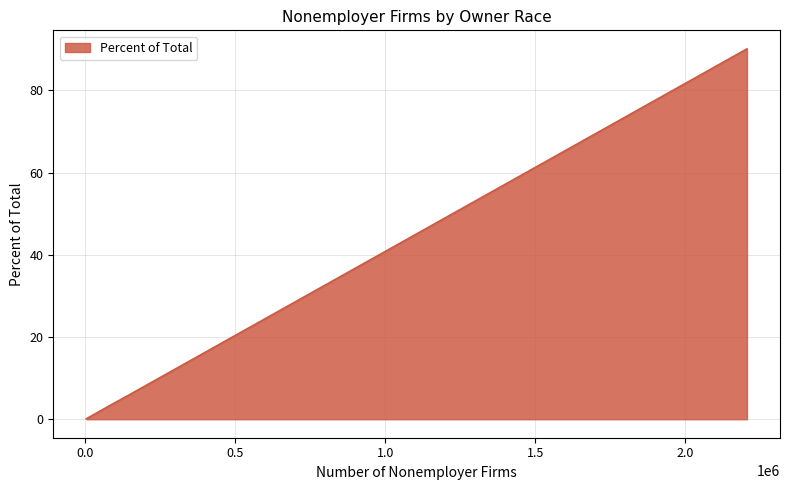

How many lines are shown in the chart?

1